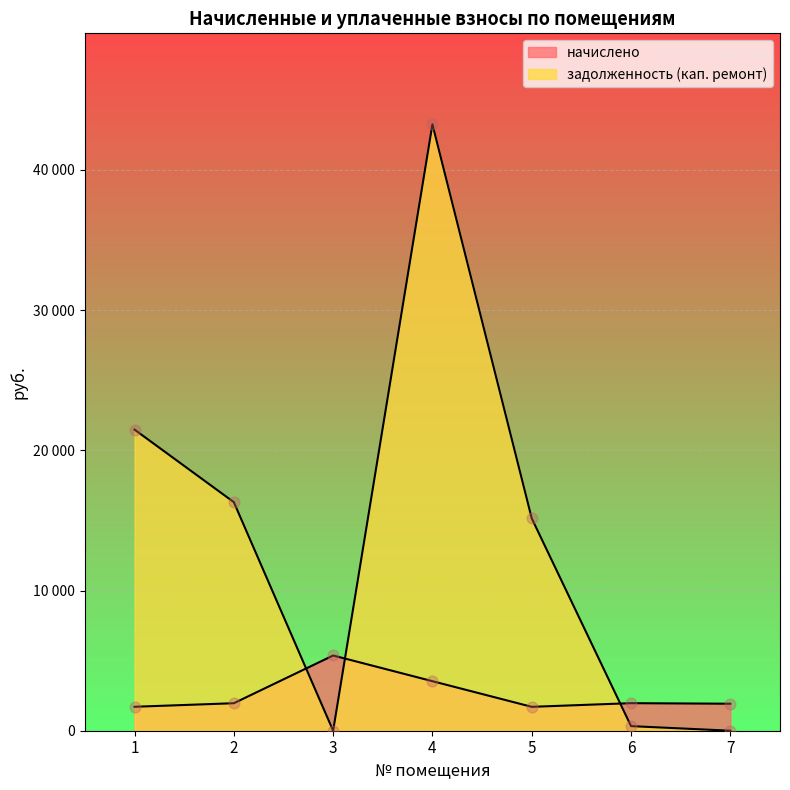

What are all the series names shown in the legend?

начислено, задолженность (кап. ремонт)